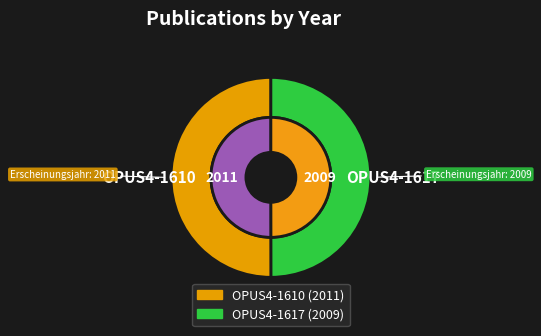

Which slice is the smallest?

OPUS4-1617